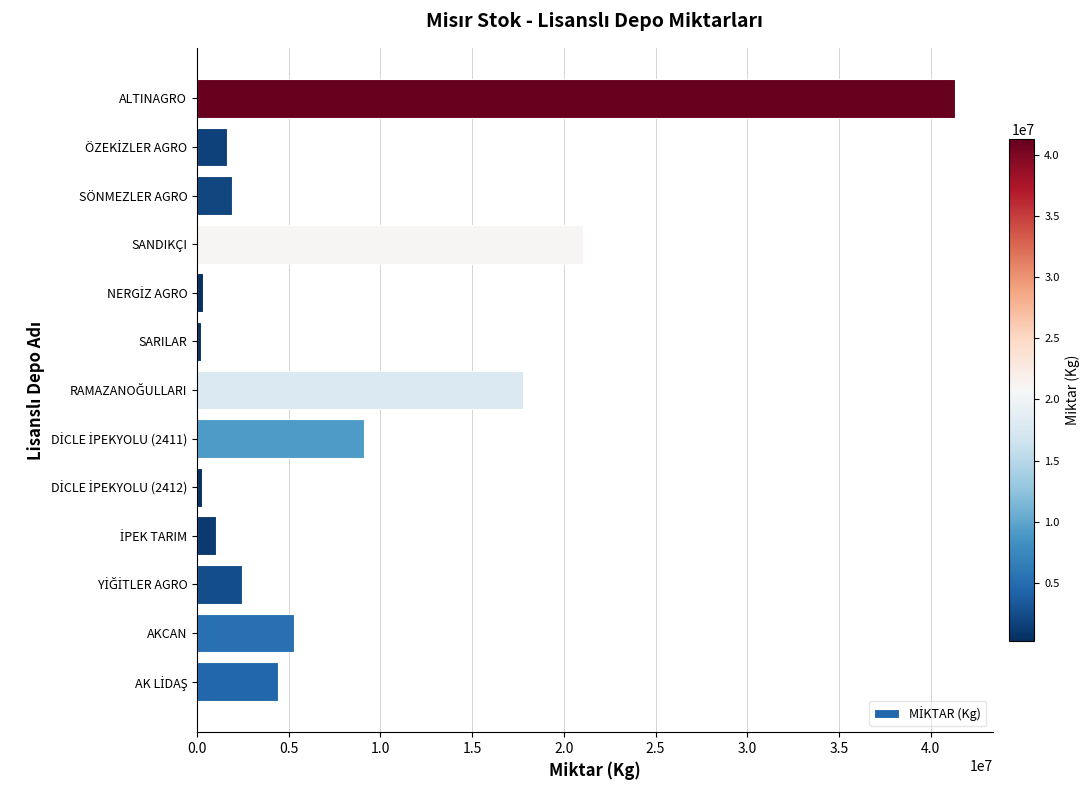

The chart shows a value of 21070329 at SANDIKÇI. True or false?

True